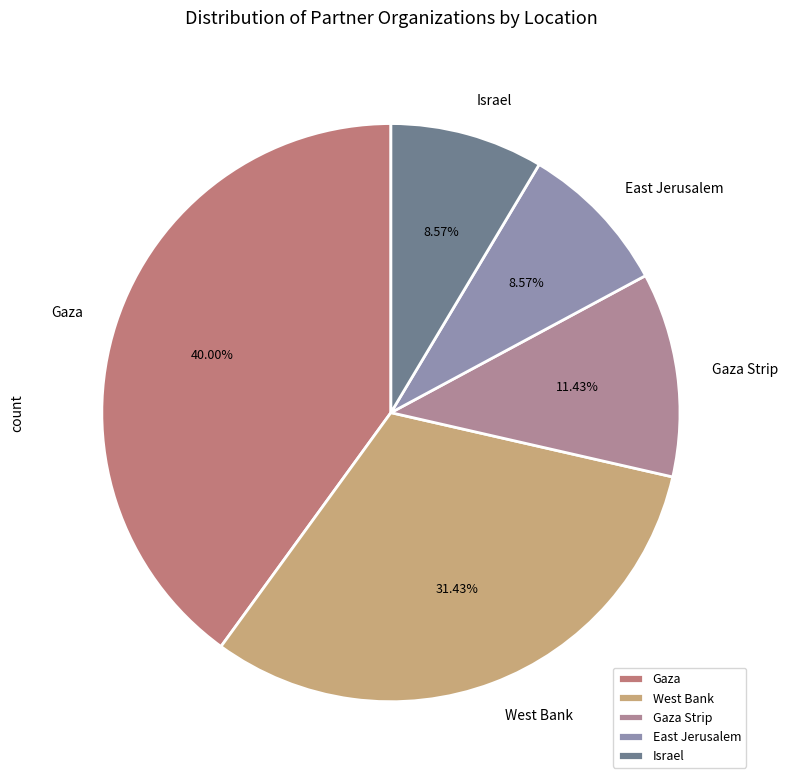

True or false: Israel accounts for 1% of the total.

False